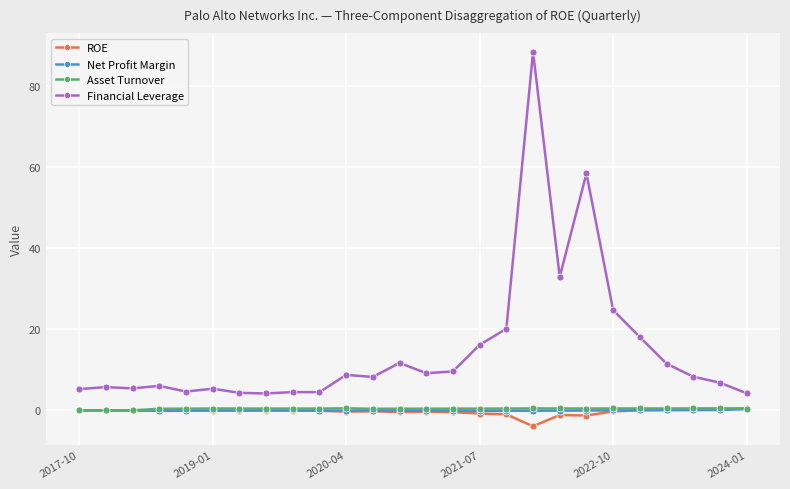

Which series has the largest range (max minus min)?

Financial Leverage